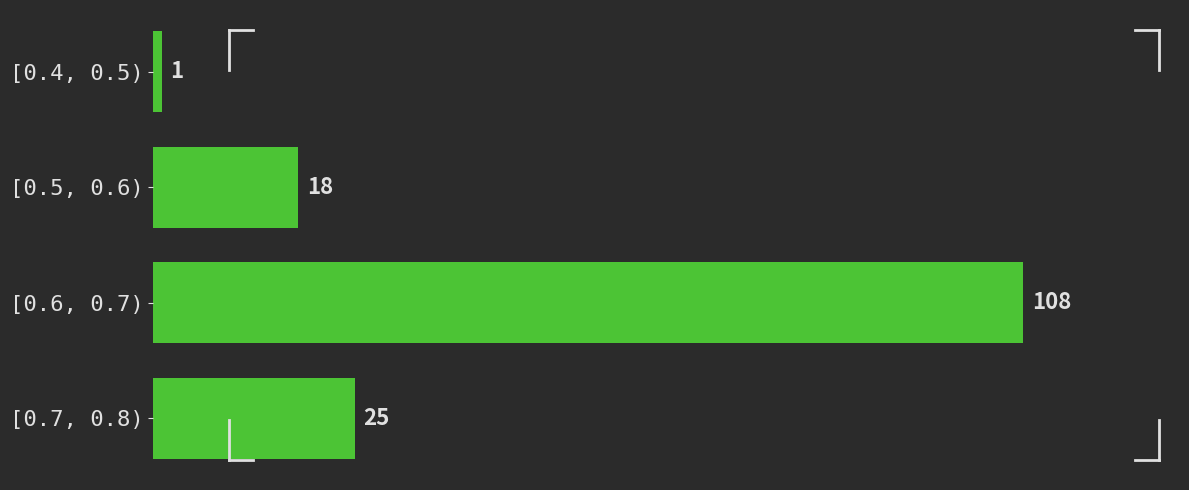

Reading top to bottom, extract all data points from this chart.

[0.4, 0.5)=1	[0.5, 0.6)=18	[0.6, 0.7)=108	[0.7, 0.8)=25